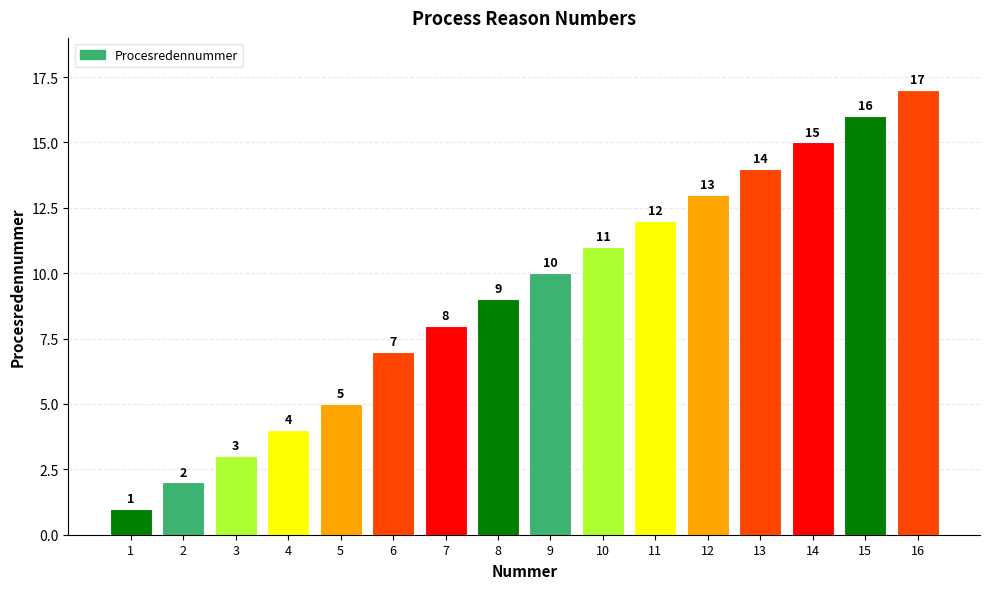

What is the value of the 12th bar from the left?

13